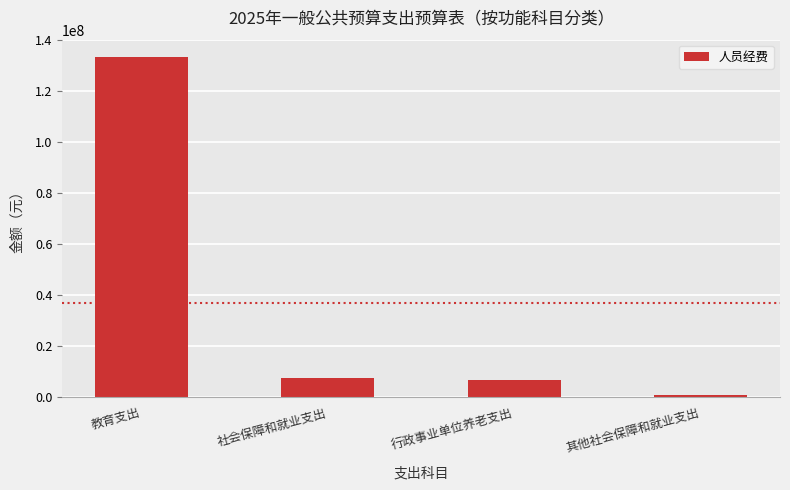

Are the bars horizontal?

No